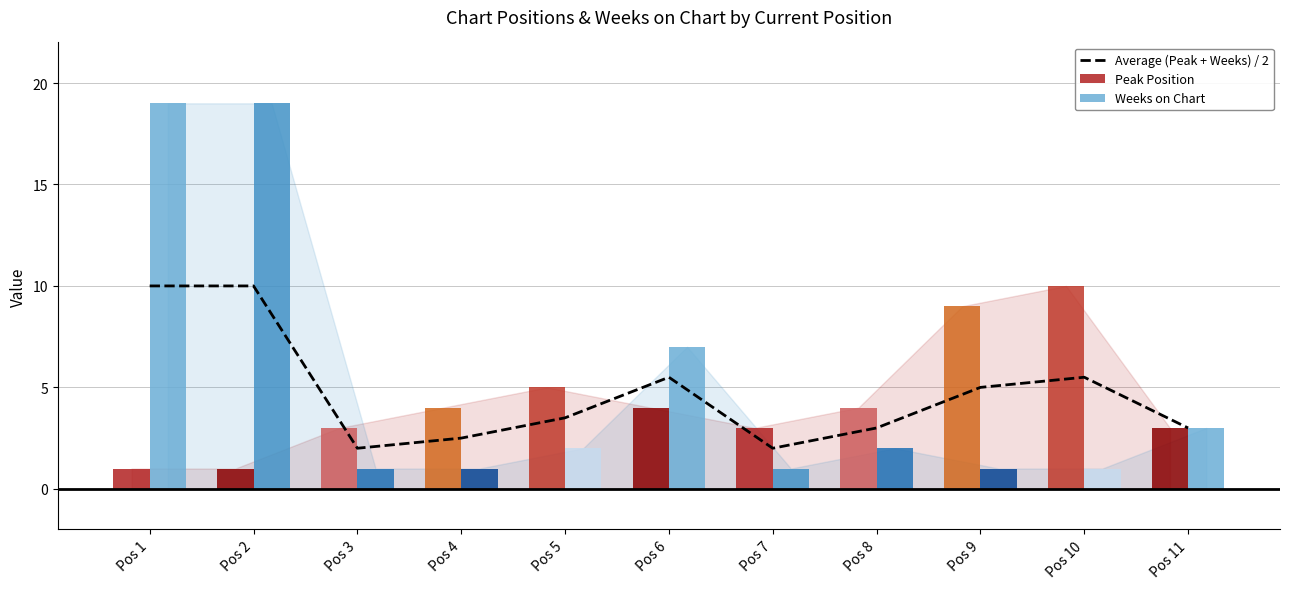

What are all the series names shown in the legend?

Average (Peak + Weeks) / 2, Peak Position, Weeks on Chart